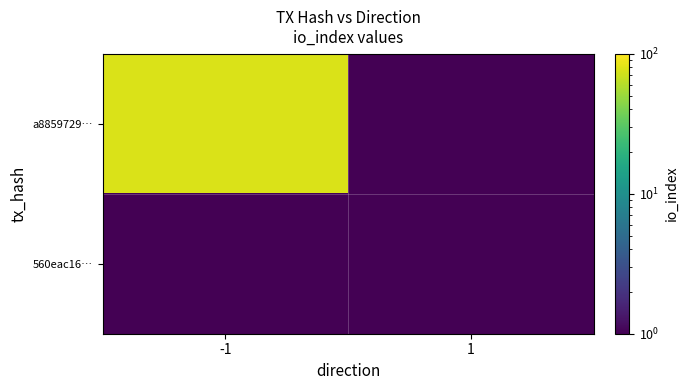

What is the maximum value shown in the chart?

77.0